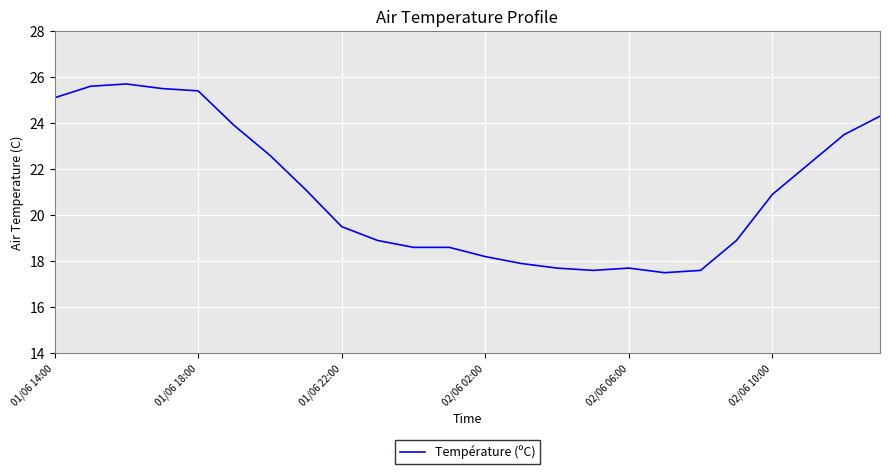

Count the number of categories in the chart.

24